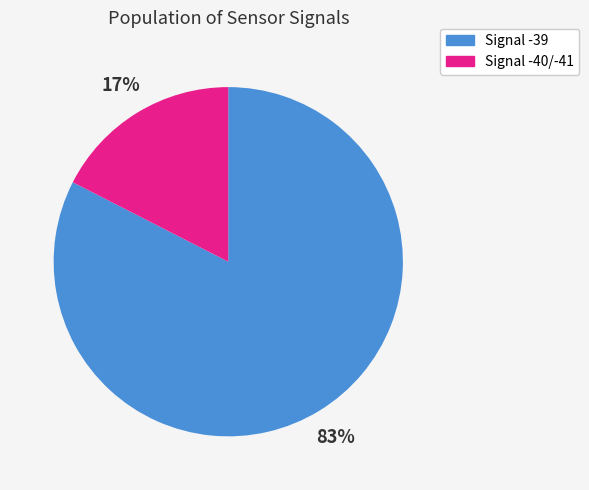

To the nearest percent, what is the average slice percentage?

50%